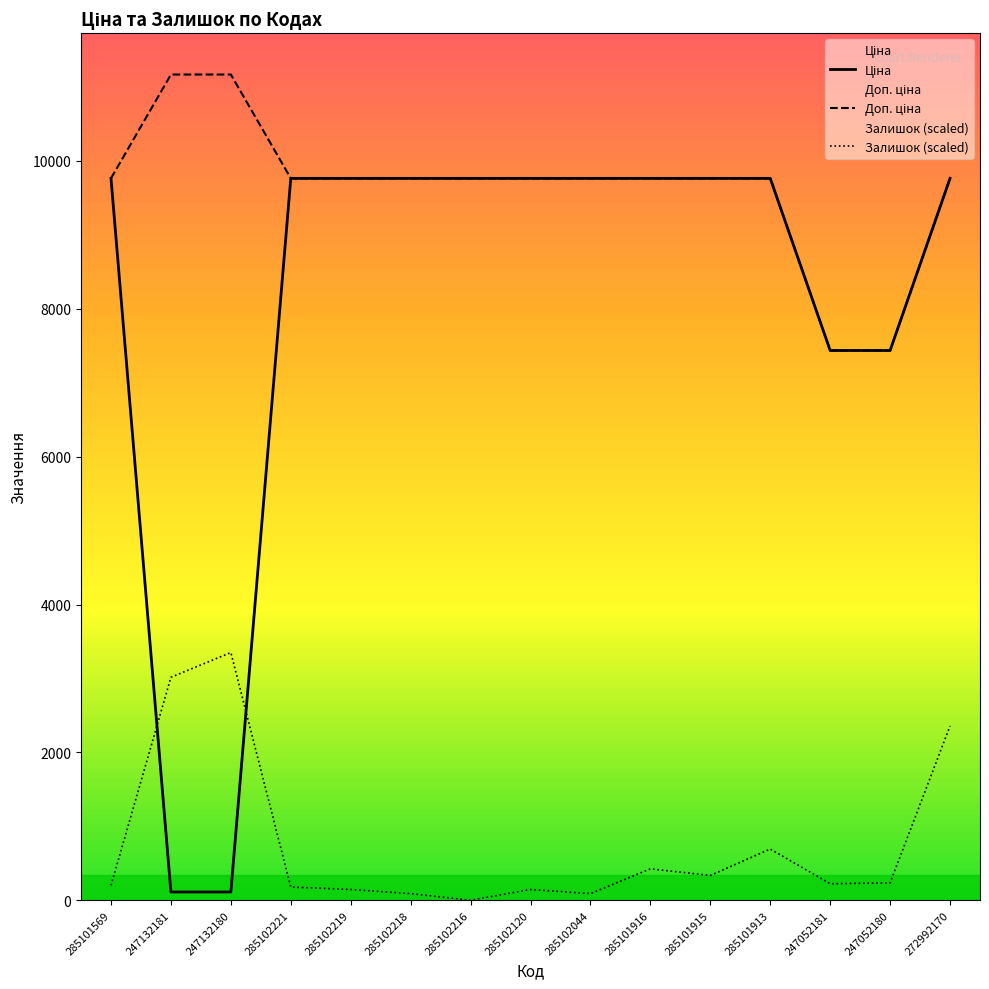

At how many categories does at least one series exceed 4410?

15